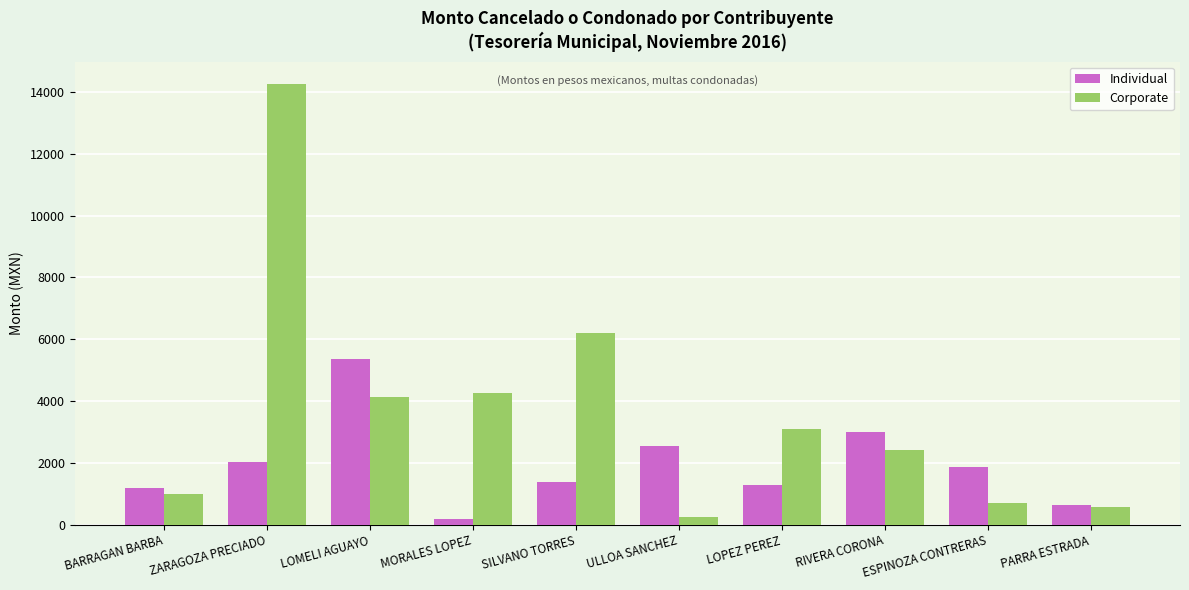

The Individual series shows 3060.4 at ZARAGOZA PRECIADO. True or false?

False